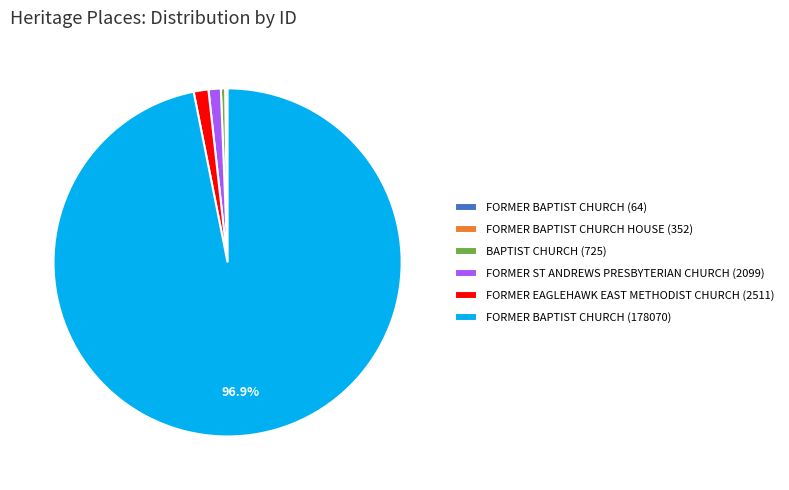

Which category has the biggest portion of the pie?

FORMER BAPTIST CHURCH (178070)